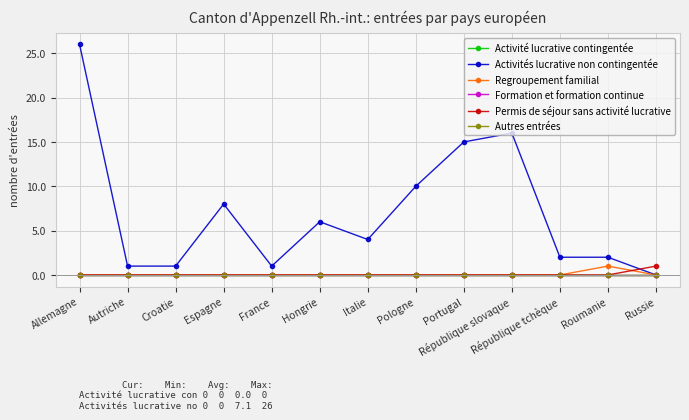

Reading left to right, extract all data points from this chart.

Activité lucrative contingentée: Allemagne=0	Autriche=0	Croatie=0	Espagne=0	France=0	Hongrie=0	Italie=0	Pologne=0	Portugal=0	République slovaque=0	République tchèque=0	Roumanie=0	Russie=0
Activités lucrative non contingentée: Allemagne=26	Autriche=1	Croatie=1	Espagne=8	France=1	Hongrie=6	Italie=4	Pologne=10	Portugal=15	République slovaque=16	République tchèque=2	Roumanie=2	Russie=0
Regroupement familial: Allemagne=0	Autriche=0	Croatie=0	Espagne=0	France=0	Hongrie=0	Italie=0	Pologne=0	Portugal=0	République slovaque=0	République tchèque=0	Roumanie=1	Russie=0
Formation et formation continue: Allemagne=0	Autriche=0	Croatie=0	Espagne=0	France=0	Hongrie=0	Italie=0	Pologne=0	Portugal=0	République slovaque=0	République tchèque=0	Roumanie=0	Russie=0
Permis de séjour sans activité lucrative: Allemagne=0	Autriche=0	Croatie=0	Espagne=0	France=0	Hongrie=0	Italie=0	Pologne=0	Portugal=0	République slovaque=0	République tchèque=0	Roumanie=0	Russie=1
Autres entrées: Allemagne=0	Autriche=0	Croatie=0	Espagne=0	France=0	Hongrie=0	Italie=0	Pologne=0	Portugal=0	République slovaque=0	République tchèque=0	Roumanie=0	Russie=0